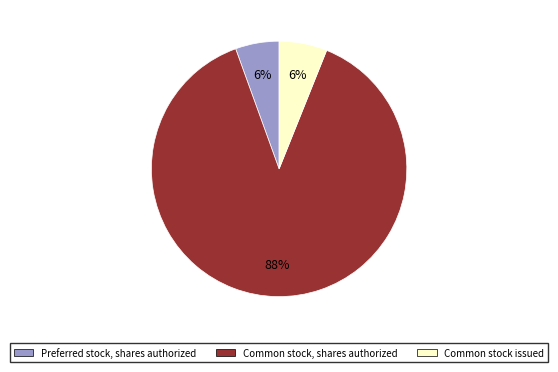

Is it true that Common stock, shares authorized is 97% of the pie?

False